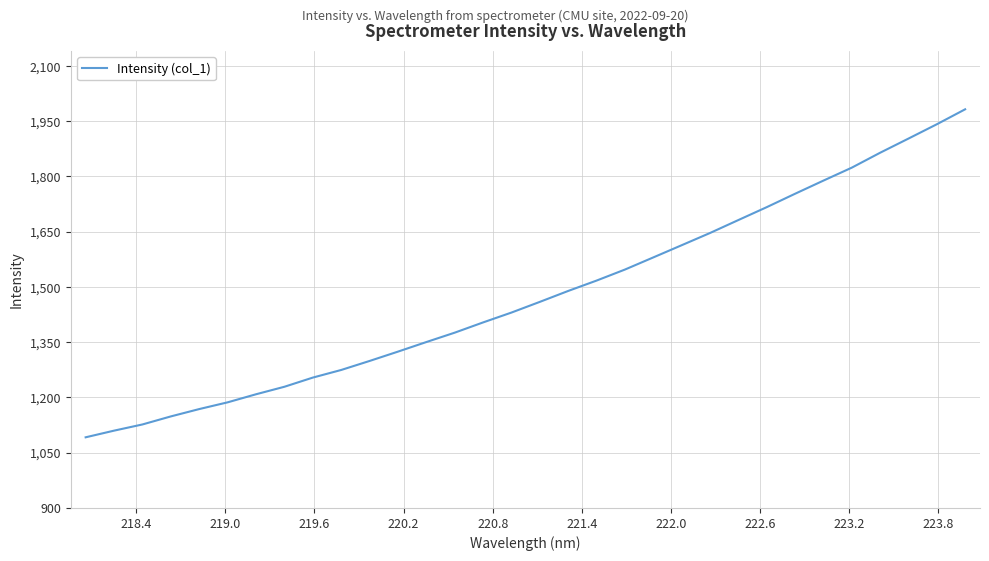

Reading left to right, what are all the values shown in this chart?

1091.8	1109.9	1126.7	1148.5	1168.5	1186.8	1208.7	1229.0	1253.9	1274.6	1299.1	1324.4	1350.4	1375.9	1403.7	1430.5	1459.5	1489.1	1517.3	1547.2	1580.2	1613.2	1646.5	1681.6	1716.6	1753.0	1788.7	1823.8	1864.3	1902.7	1941.6	1982.1